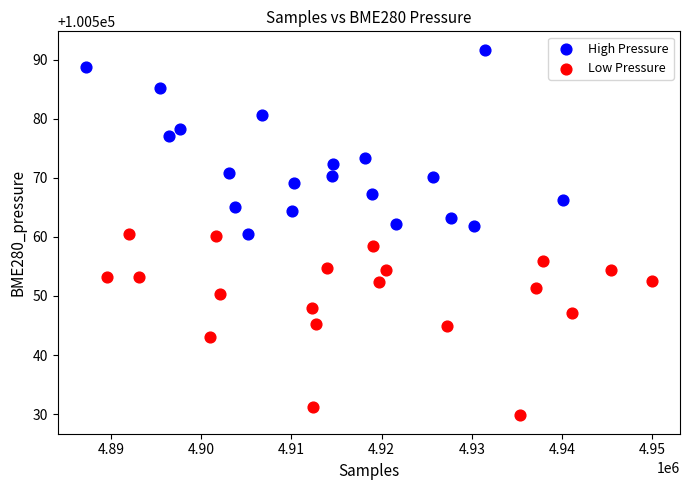

Which series reaches the maximum Y coordinate?

High Pressure